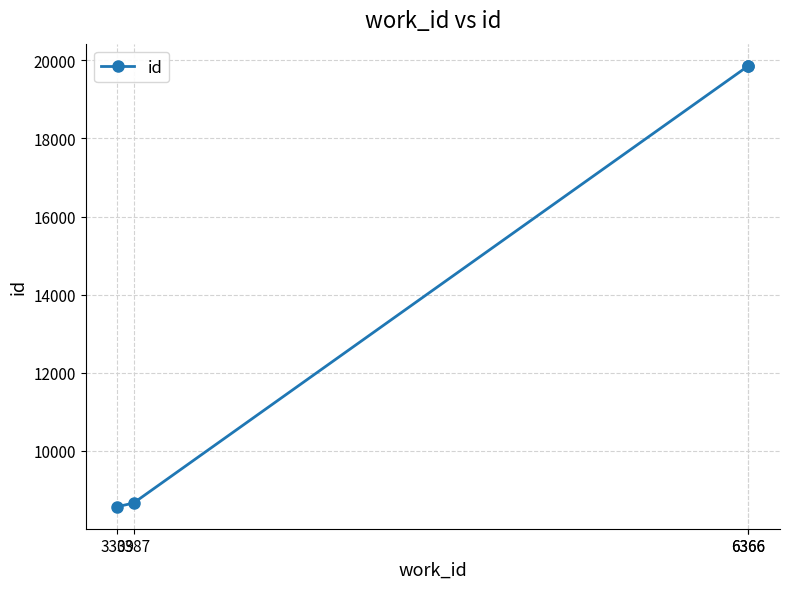

What is the average value?

14240